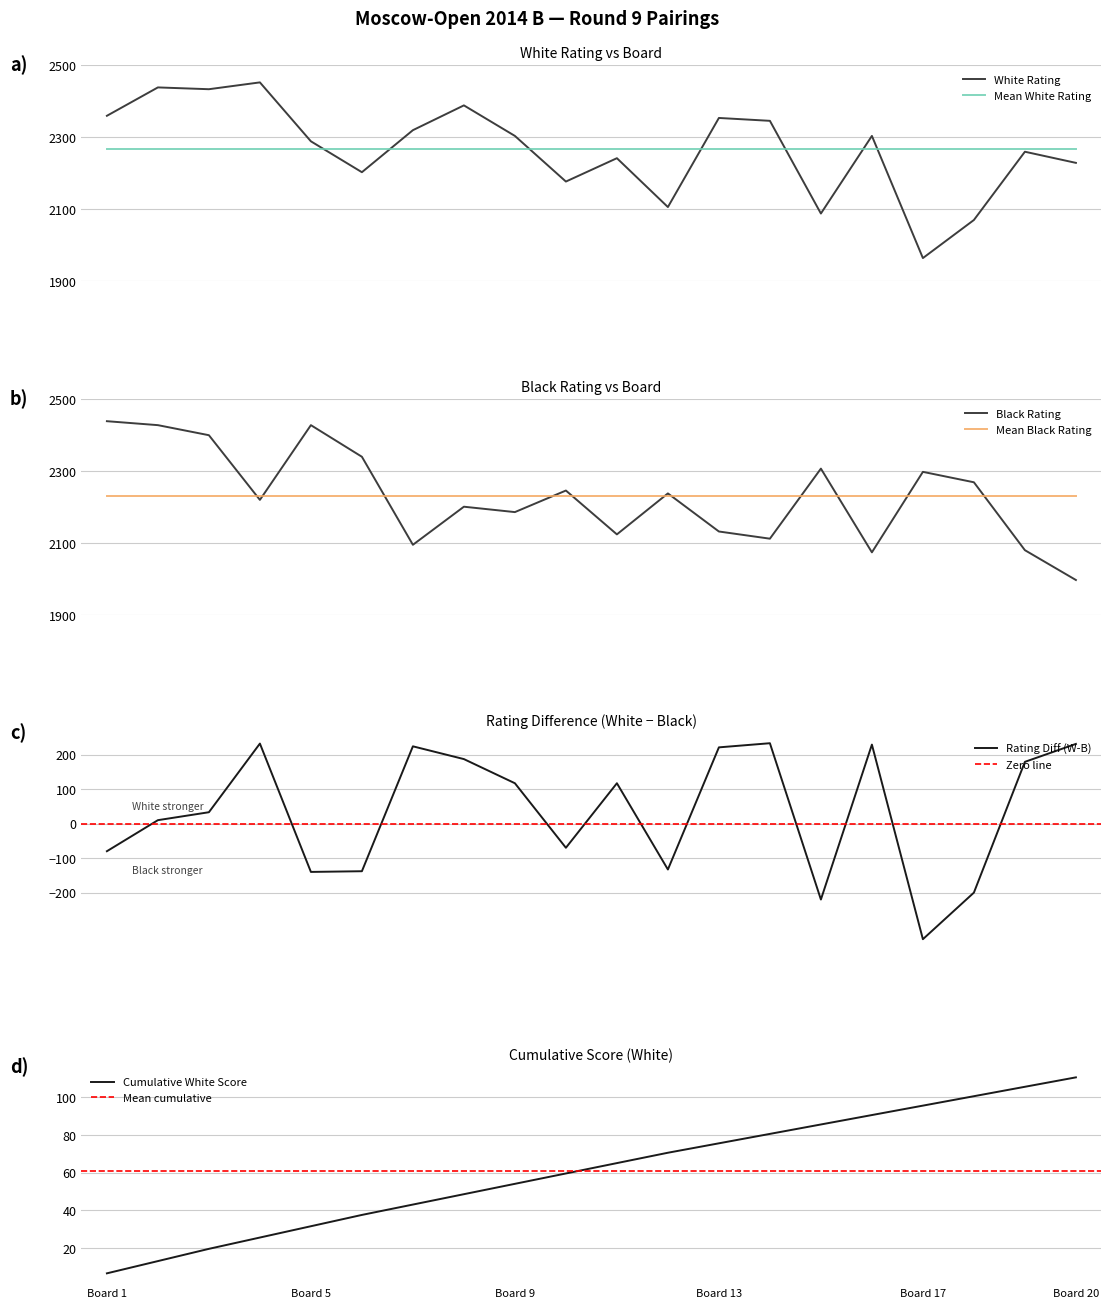

Is it true that Board (Bo.) equals 100.5 at 18?

True